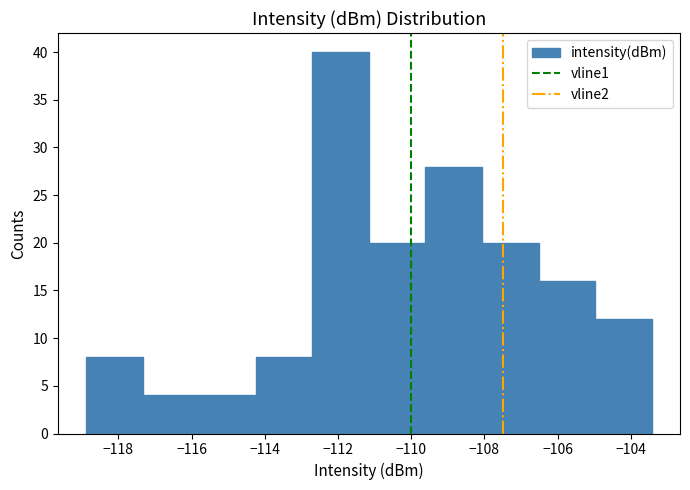

Reading left to right, transcribe this chart: for each bar, give the range it covers on the x-axis and its height. Neither the bar edges nor the heights are printed on the chart, so give them approximately, as read against the axes.

-118.8 to -117.4: 8
-117.4 to -115.8: 4
-115.8 to -114.2: 4
-114.2 to -112.8: 8
-112.8 to -111.2: 40
-111.2 to -109.6: 20
-109.6 to -108.0: 28
-108.0 to -106.6: 20
-106.6 to -105.0: 16
-105.0 to -103.4: 12